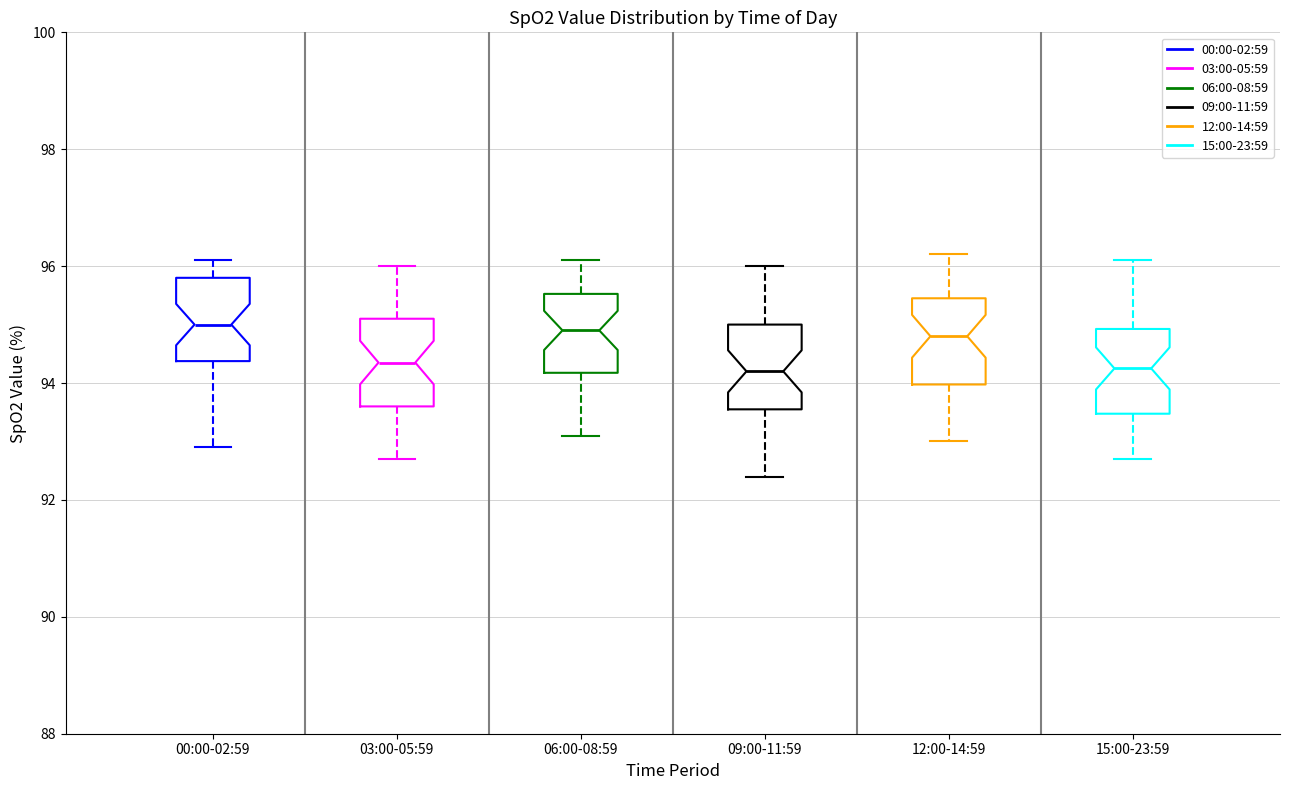

Reading left to right, read every box against the y-axis: the position of its median line, the range the box covers, and the ends of its whiskers. The values are not printed on the chart, so give them approximately, as read against the axis.

00:00-02:59: median 95.0, box 94.4 to 95.8, whiskers 93.0 to 96.2
03:00-05:59: median 94.4, box 93.6 to 95.2, whiskers 92.8 to 96.0
06:00-08:59: median 95.0, box 94.2 to 95.6, whiskers 93.2 to 96.2
09:00-11:59: median 94.2, box 93.6 to 95.0, whiskers 92.4 to 96.0
12:00-14:59: median 94.8, box 94.0 to 95.4, whiskers 93.0 to 96.2
15:00-23:59: median 94.2, box 93.4 to 95.0, whiskers 92.8 to 96.2